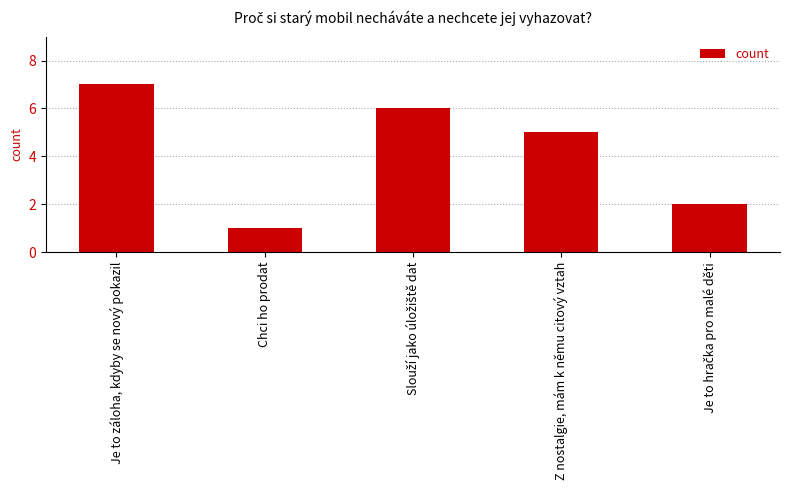

What is the sum of all values?

21